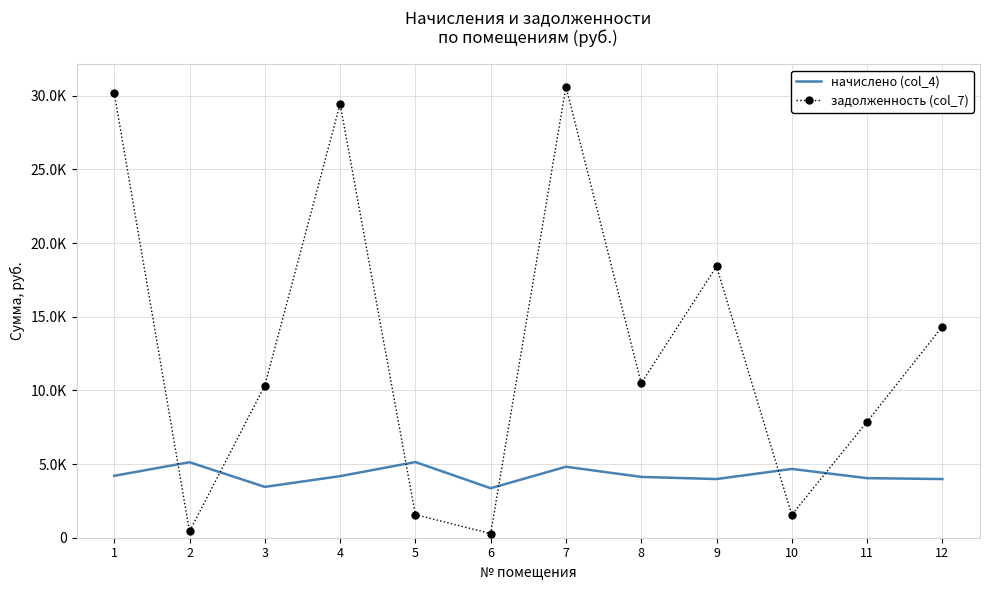

List the labels in order of задолженность (col_7) value, largest first.

7, 1, 4, 9, 12, 8, 3, 11, 5, 10, 2, 6